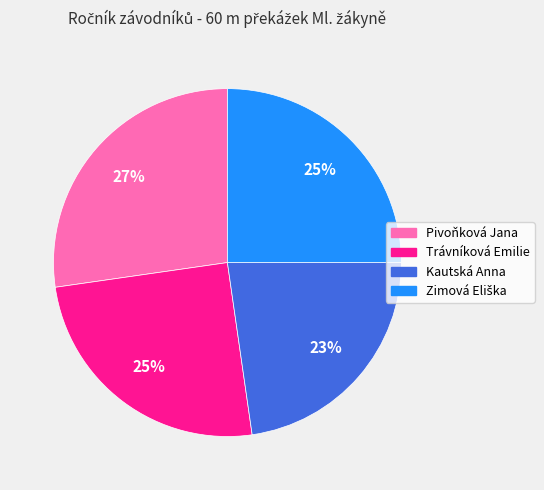

What is the largest slice in the pie chart?

Pivoňková Jana